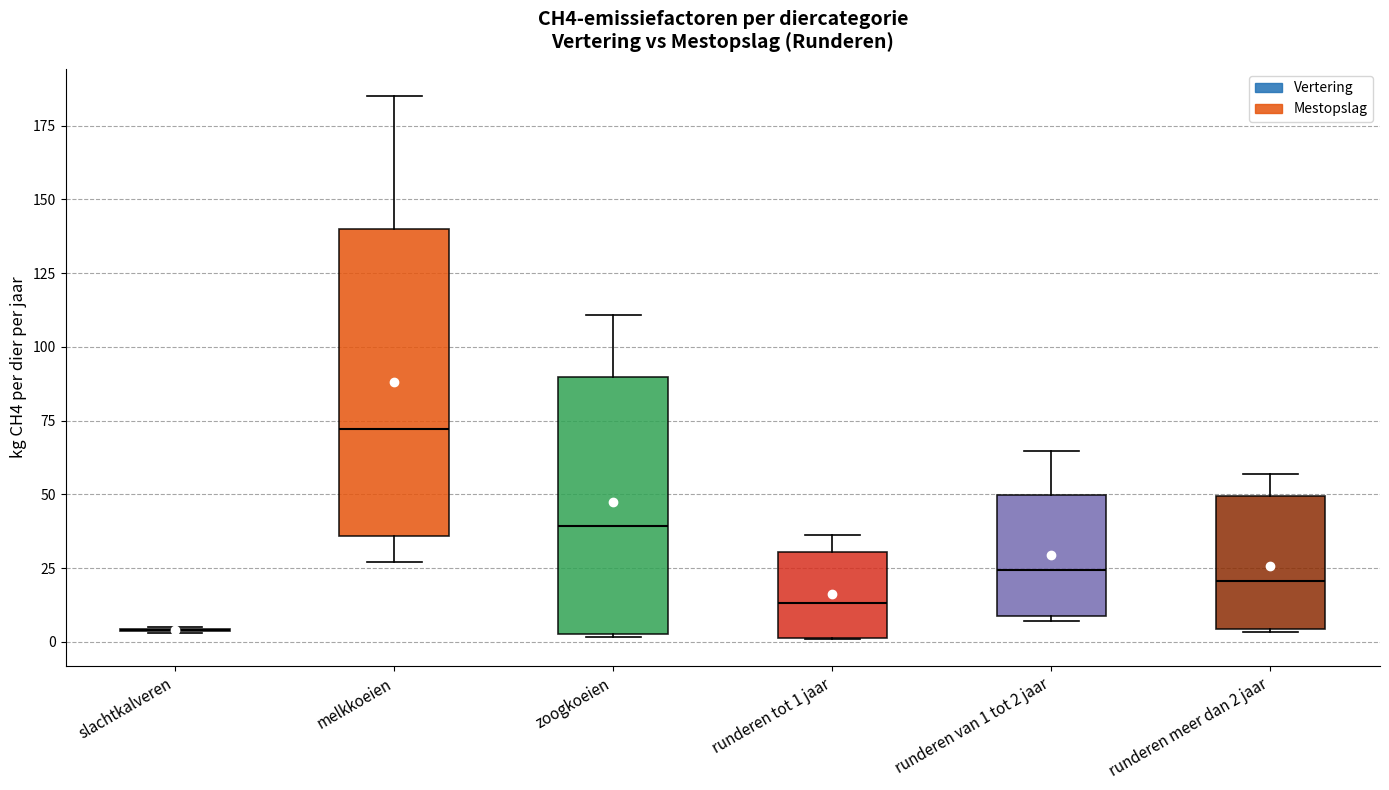

Reading left to right, read every box against the y-axis: the position of its median line, the range the box covers, and the ends of its whiskers. The values are not printed on the chart, so give them approximately, as read against the axis.

slachtkalveren: box collapsed to a line at 5, whiskers 5 to 5
melkkoeien: median 70, box 35 to 140, whiskers 25 to 185
zoogkoeien: median 40, box 5 to 90, whiskers 0 to 110
runderen tot 1 jaar: median 15, box 0 to 30, whiskers 0 to 35
runderen van 1 tot 2 jaar: median 25, box 10 to 50, whiskers 5 to 65
runderen meer dan 2 jaar: median 20, box 5 to 50, whiskers 5 to 55